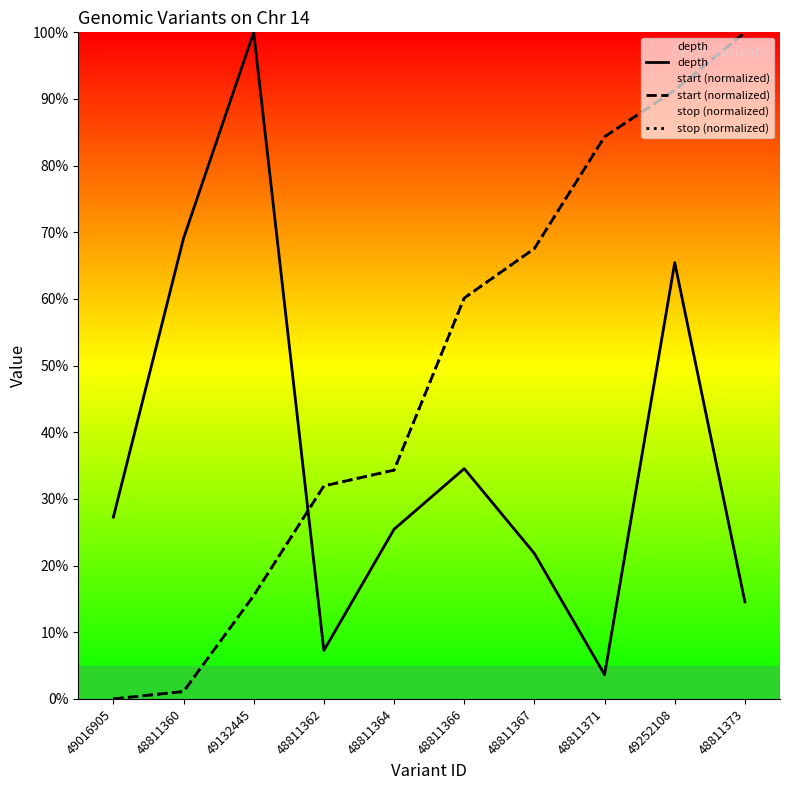

Reading left to right, list all the values displayed in this chart.

depth: 27.3	69.1	100.0	7.3	25.5	34.5	21.8	3.6	65.5	14.5
start (normalized): 0.0	1.1	15.5	32.0	34.3	60.1	67.6	84.3	91.3	100.0
stop (normalized): 0.0	1.1	15.5	32.0	34.3	60.1	67.6	84.3	91.3	100.0